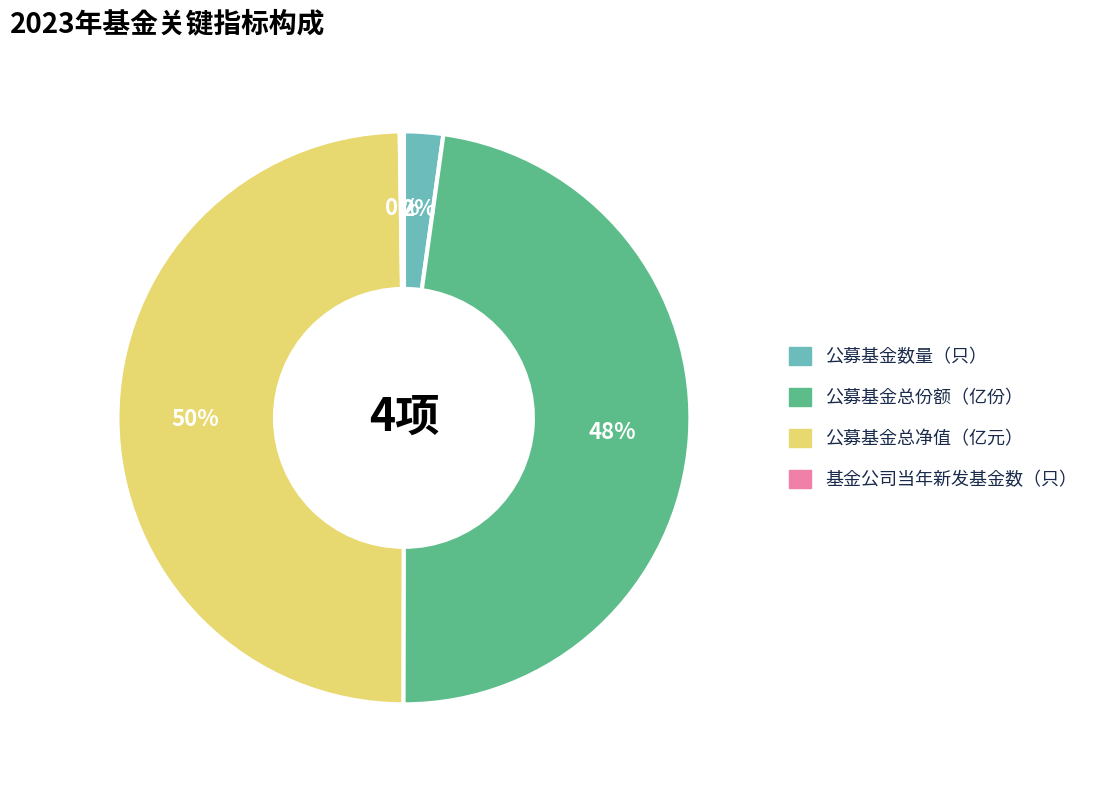

To the nearest percent, what is the average slice percentage?

25%